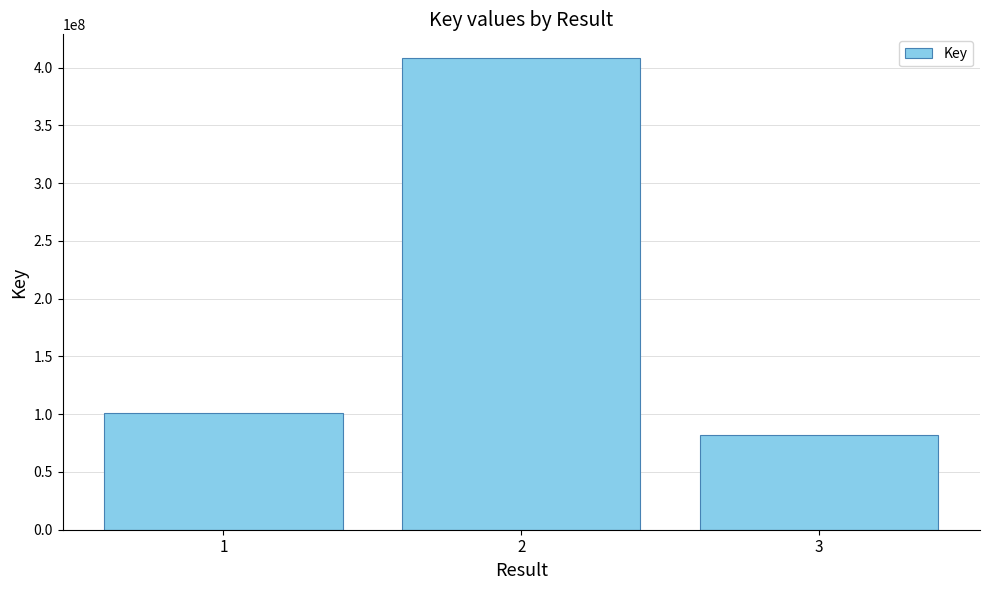

What is the difference between the maximum and second lowest values?

307125084